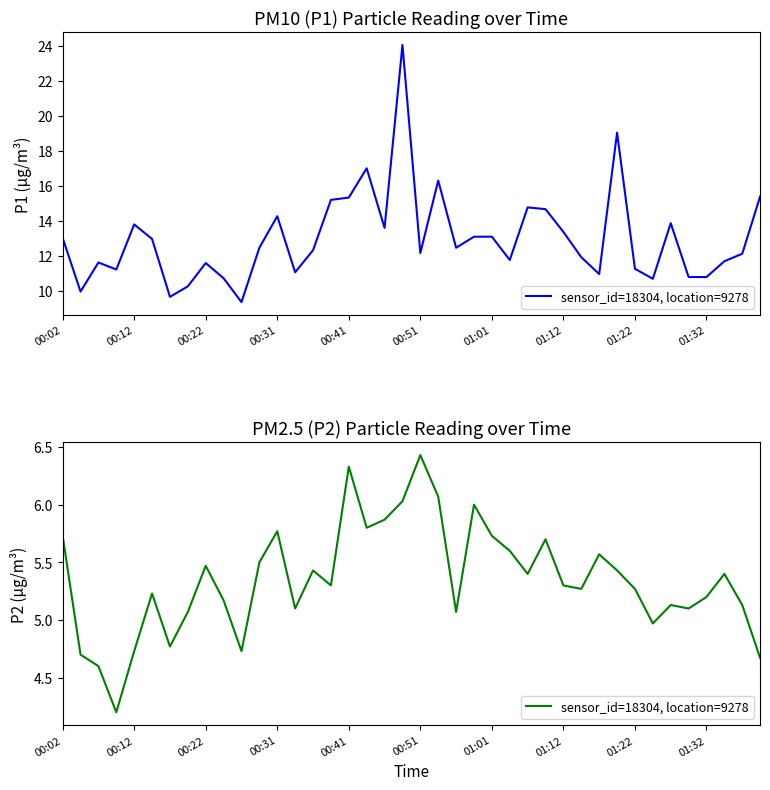

What is the value of the 27th point from the left?

5.4